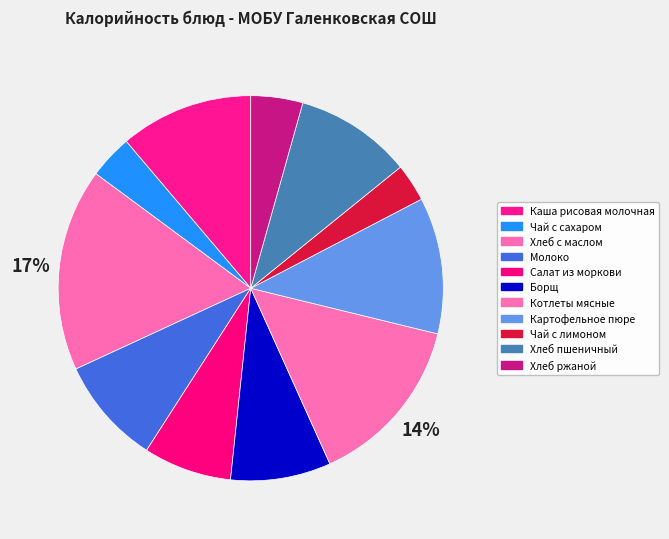

To the nearest percent, what percentage of the pie is Чай с сахаром?

4%